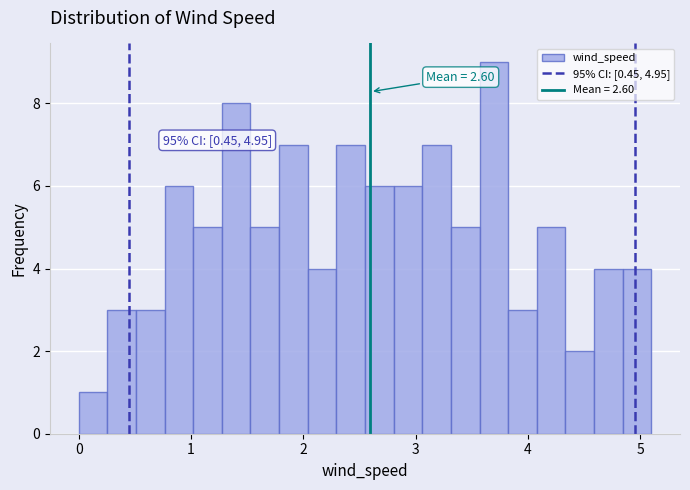

Around what value on the x-axis is the tallest bar? Give the approximate position of its centre, as read against the axis.

3.7